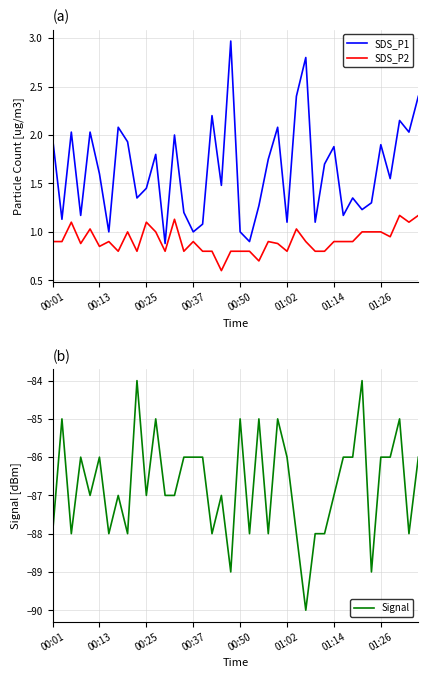

What is the value of the SDS_P2 point at the 11th from the left?

1.1